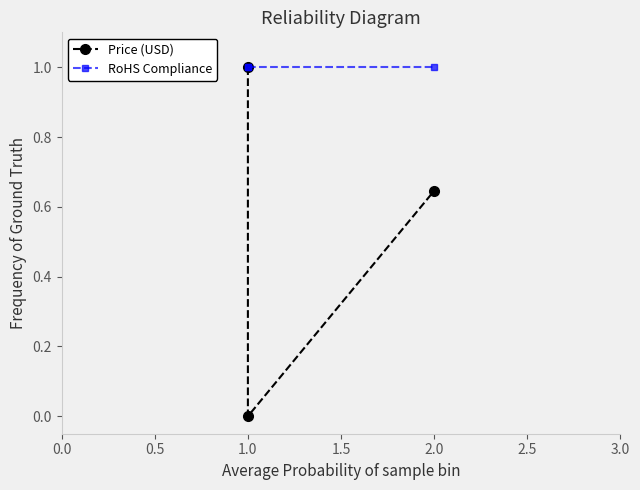

What is the difference between the maximum and minimum values in the Price (USD) series?

1.0